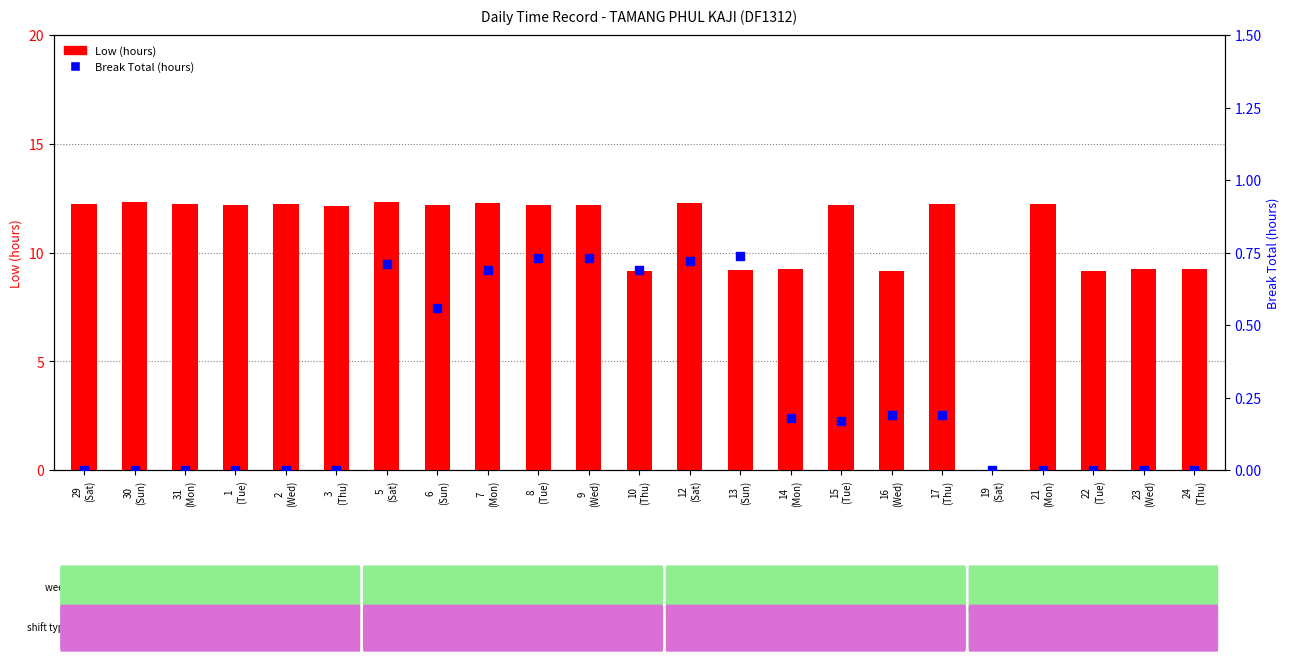

Which series reaches the maximum Y coordinate?

Low (hours)